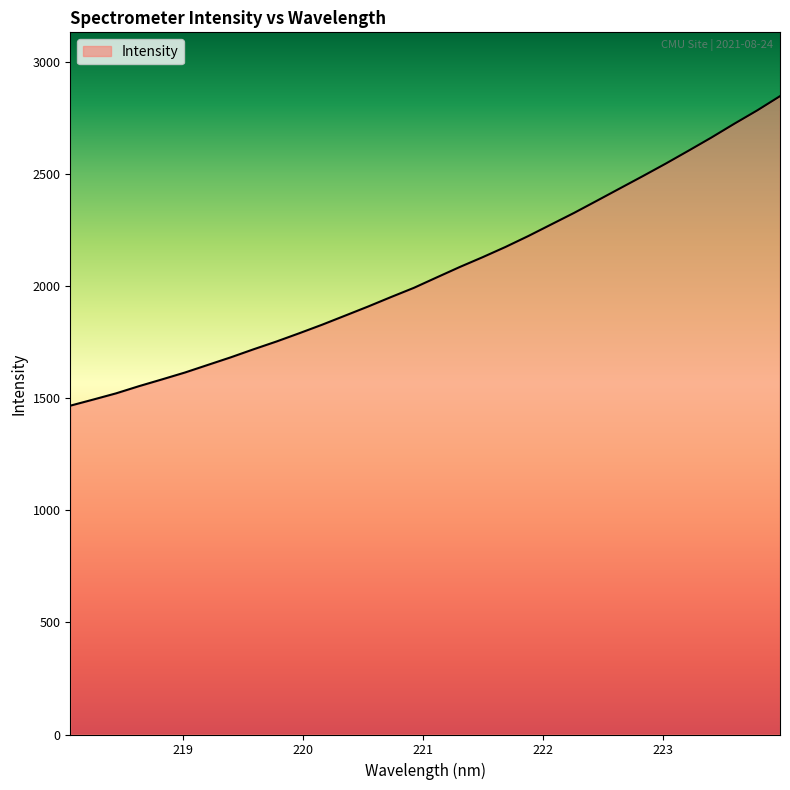

What is the minimum value shown in the chart?

1467.8